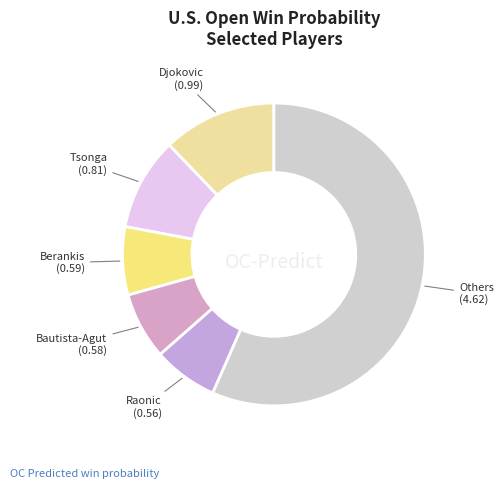

How many segments does this pie chart have?

6